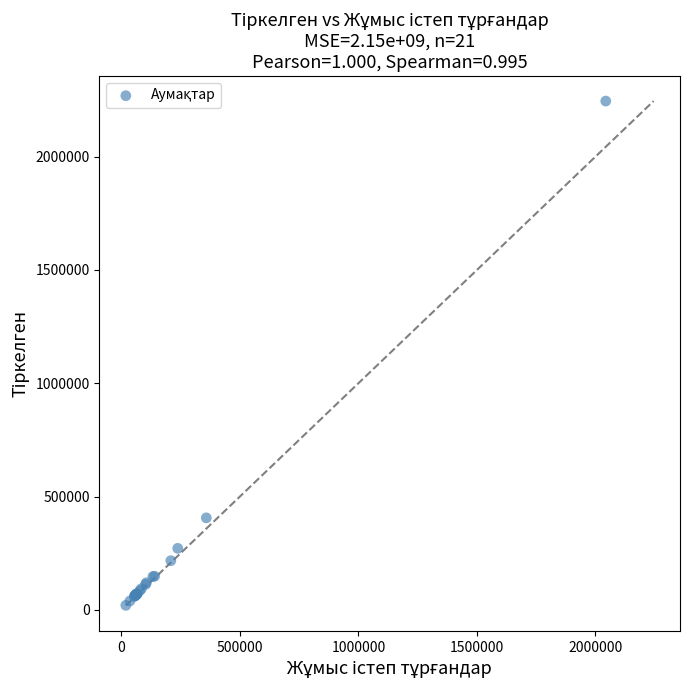

What Y value in the scatter plot is closest to 1132644?

405823